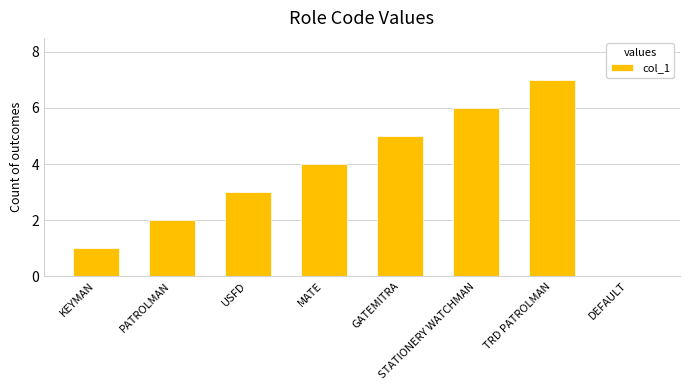

What is the sum of all values?

28